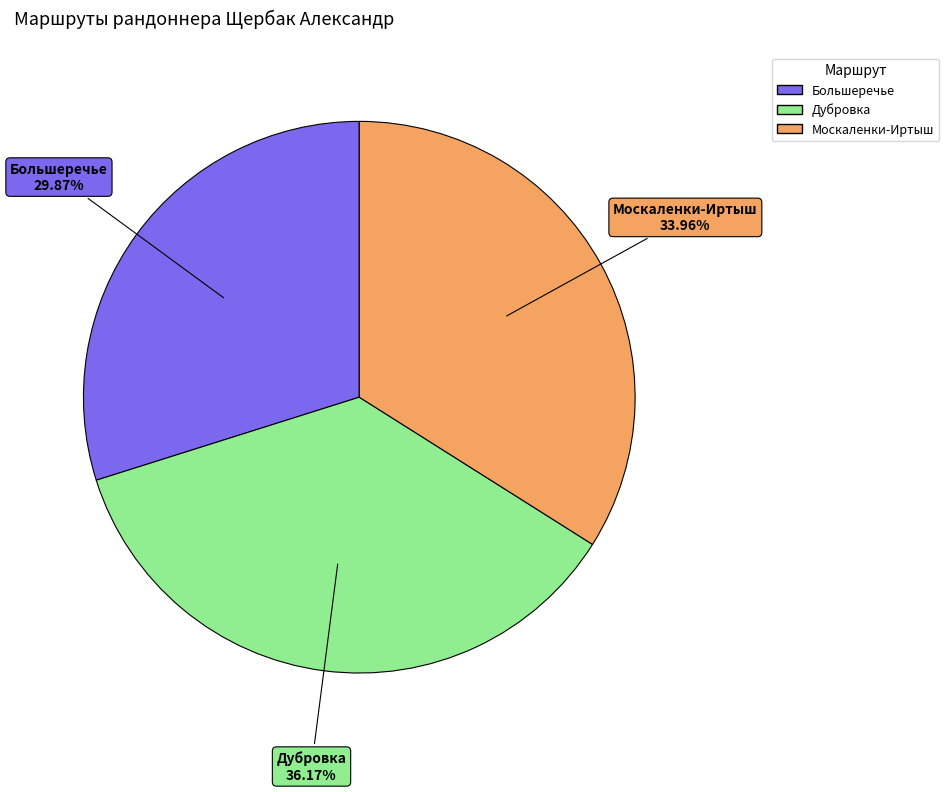

What is the ratio of the value at Москаленки-Иртыш to the value at Большеречье?

1.1